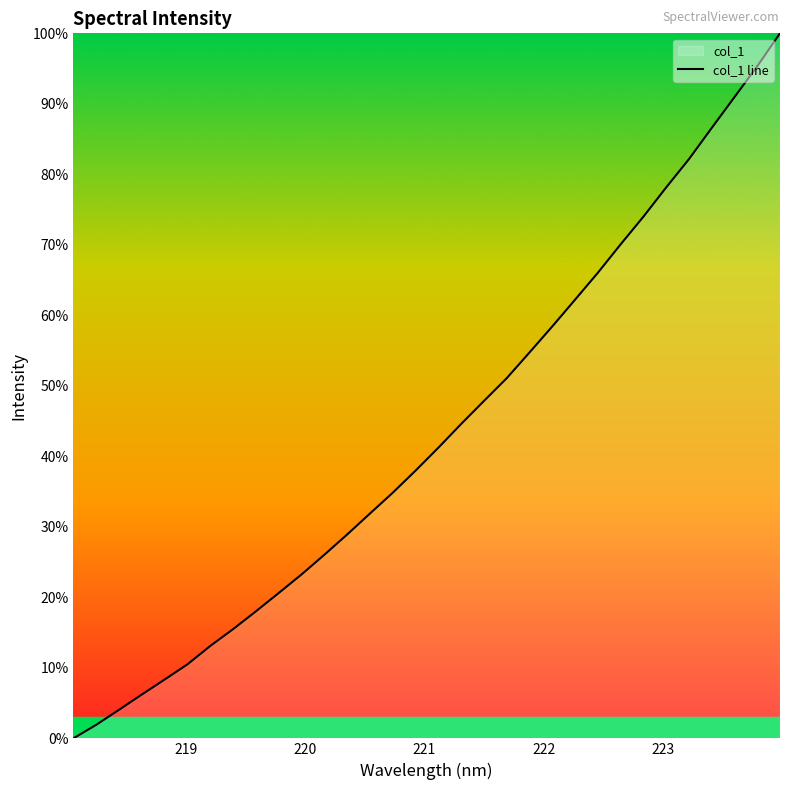

What is the average value?

43.3